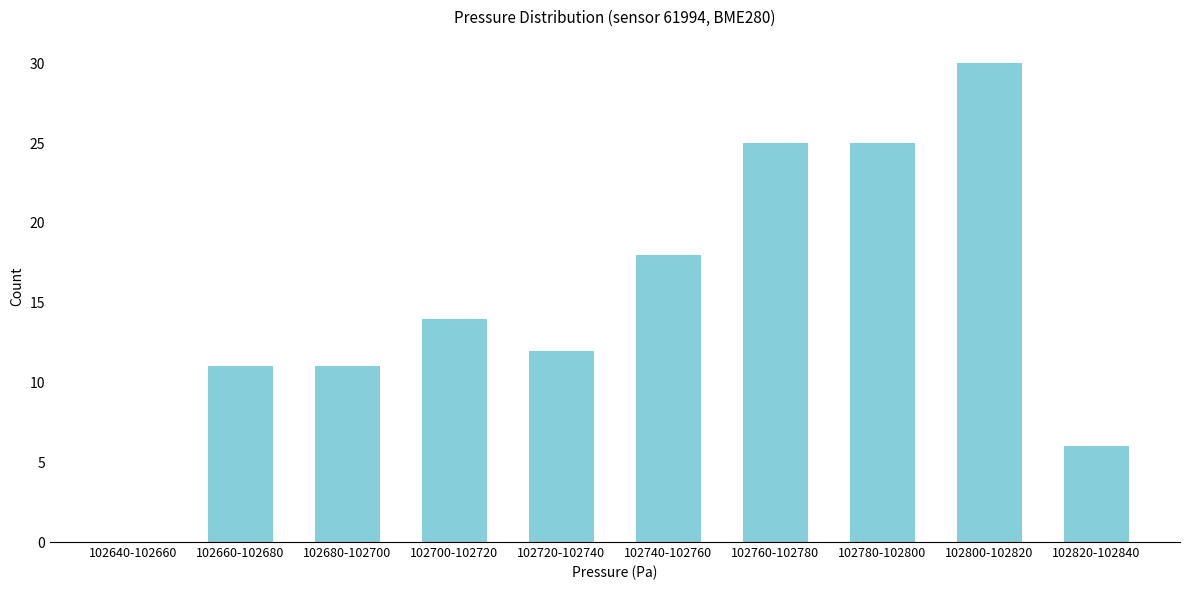

Reading left to right, transcribe all the data shown in this chart.

102640-102660=0	102660-102680=11	102680-102700=11	102700-102720=14	102720-102740=12	102740-102760=18	102760-102780=25	102780-102800=25	102800-102820=30	102820-102840=6